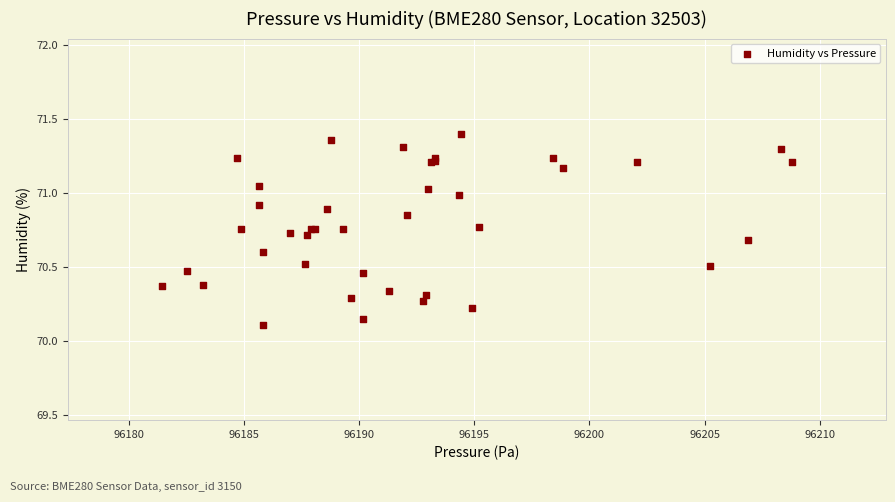

What Y value in the scatter plot is closest to 70?

70.1